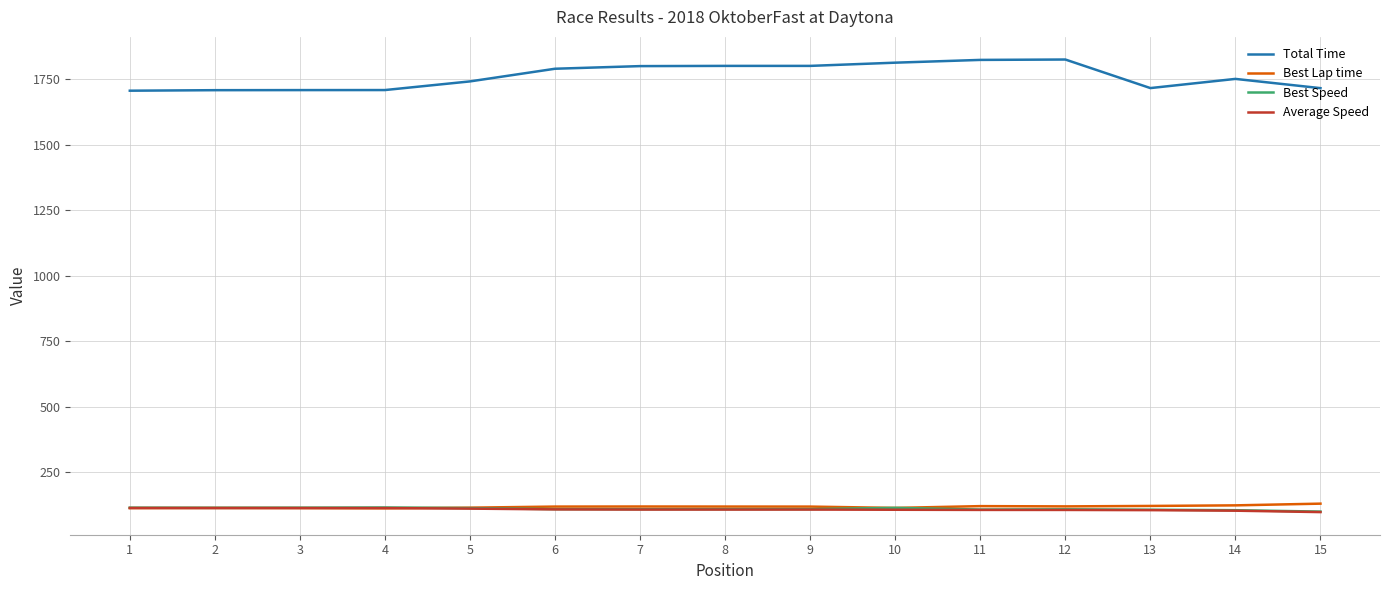

Is it true that Best Lap time equals 172.7 at 3?

False